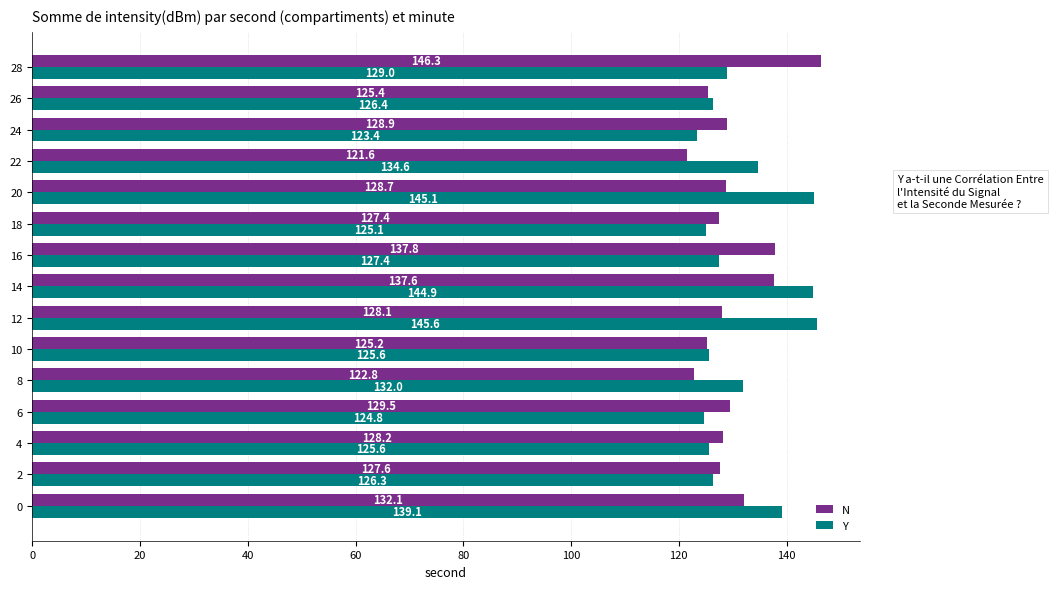

How many data points in N are less than 128?

6